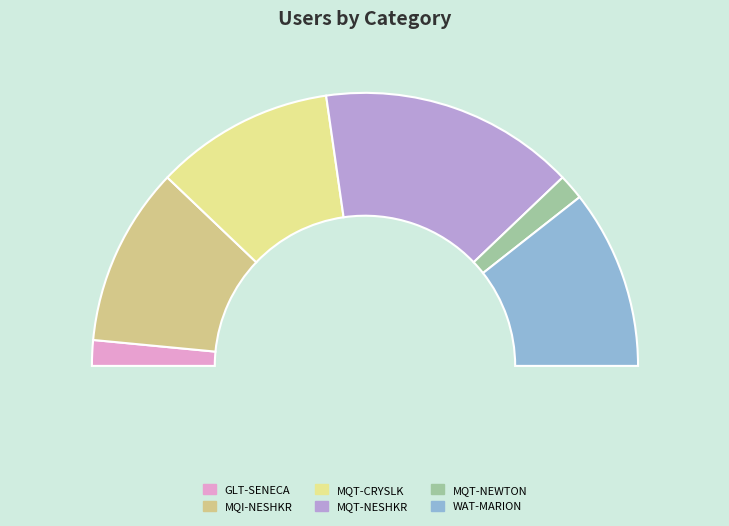

Rank the categories by value from lowest to highest.

GLT-SENECA, MQT-NEWTON, MQI-NESHKR, MQT-CRYSLK, WAT-MARION, MQT-NESHKR